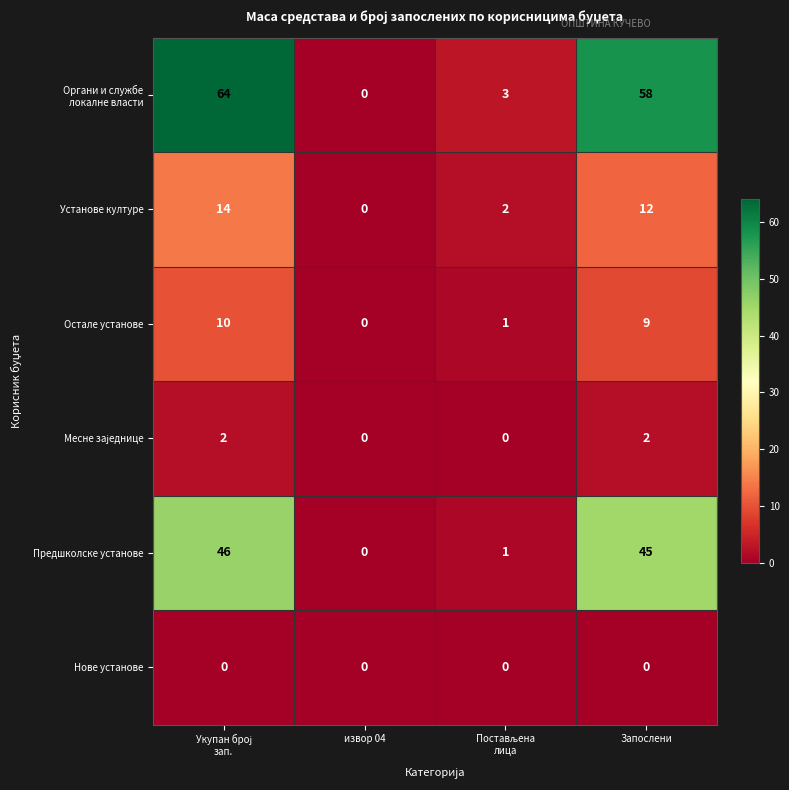

Count the number of categories in the chart.

4